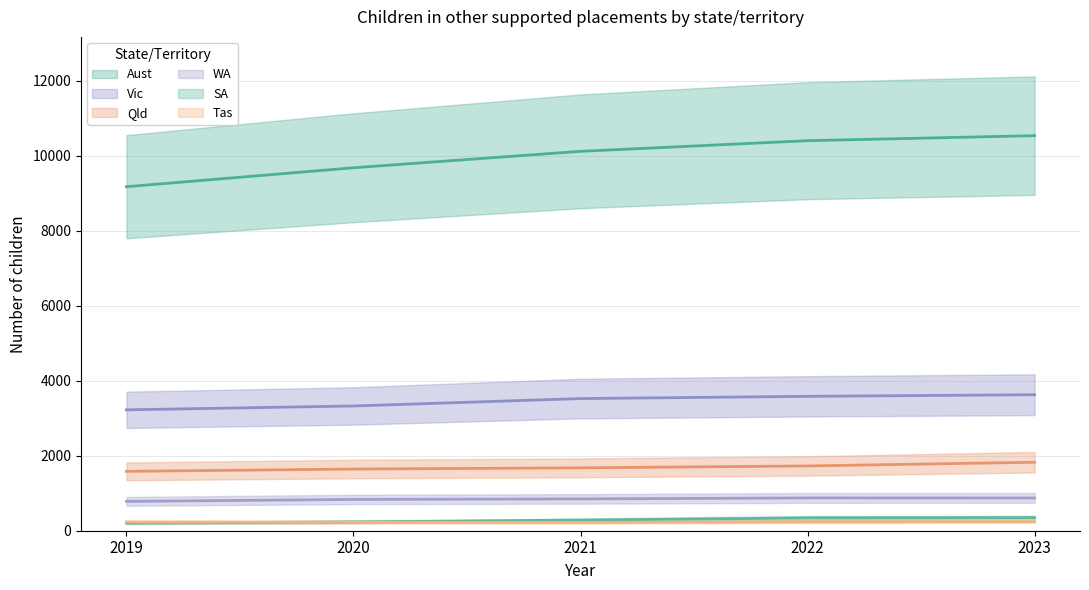

What is the value of the SA point at the 1st from the left?

204